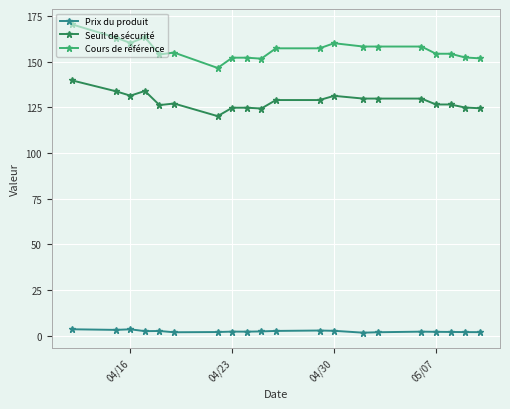

Rank the series by their average value, from highest to lowest.

Cours de référence, Seuil de sécurité, Prix du produit